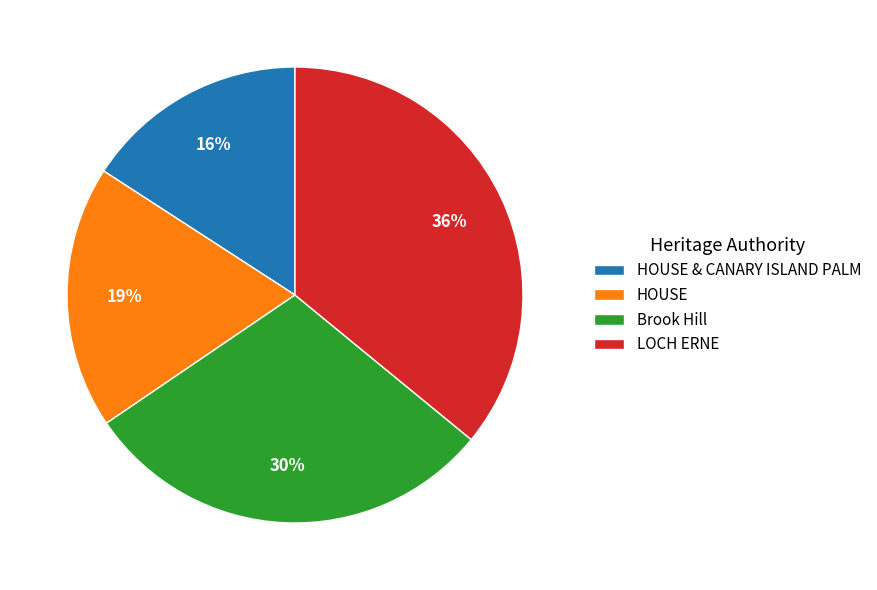

Which category has the smallest portion of the pie?

HOUSE & CANARY ISLAND PALM